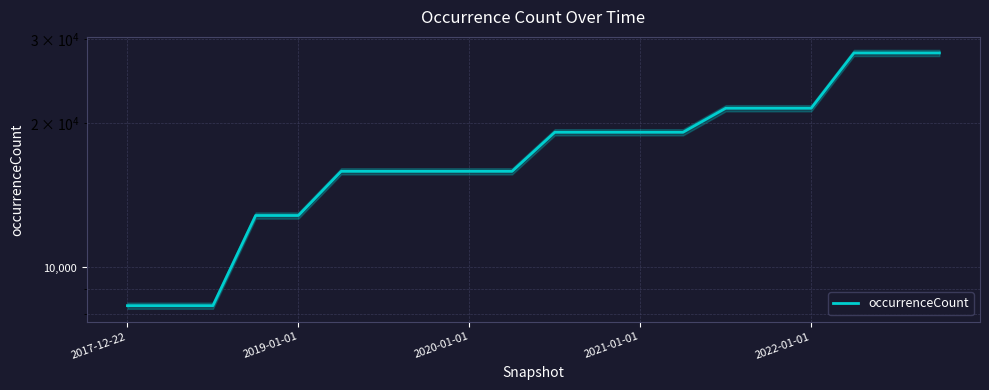

What is the smallest value displayed?

8324